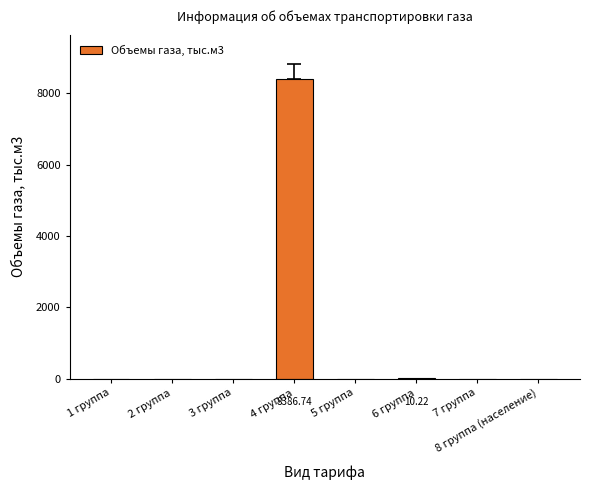

What is the sum of all values?

8397.0